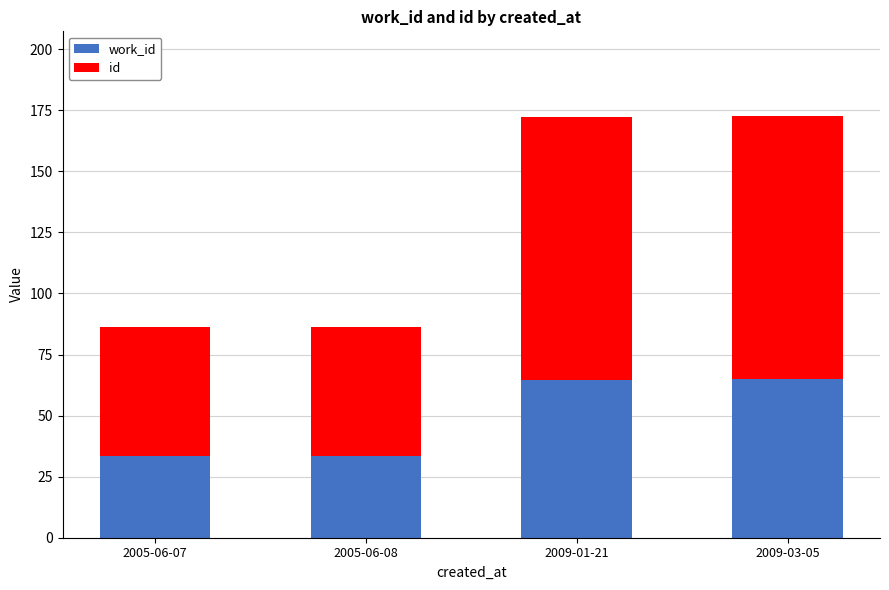

What is the total value across all series at 2009-01-21?

172.1